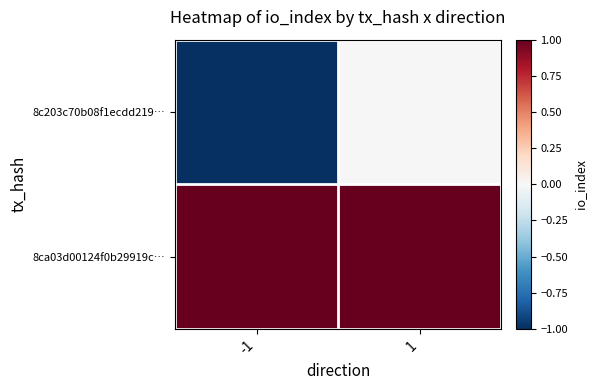

Reading left to right, list all the values displayed in this chart.

8c203c70b08f1ecdd219…: -1=-1	1=0
8ca03d00124f0b29919c…: -1=1	1=1